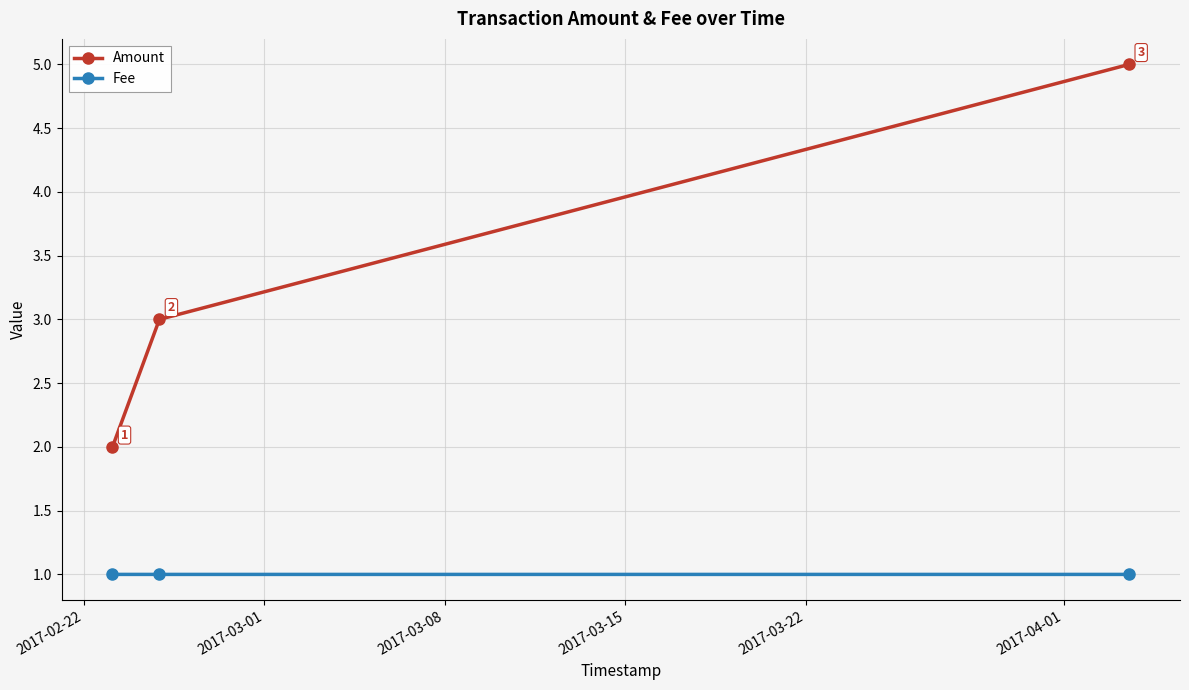

What is the average value of the Amount series?

3.3